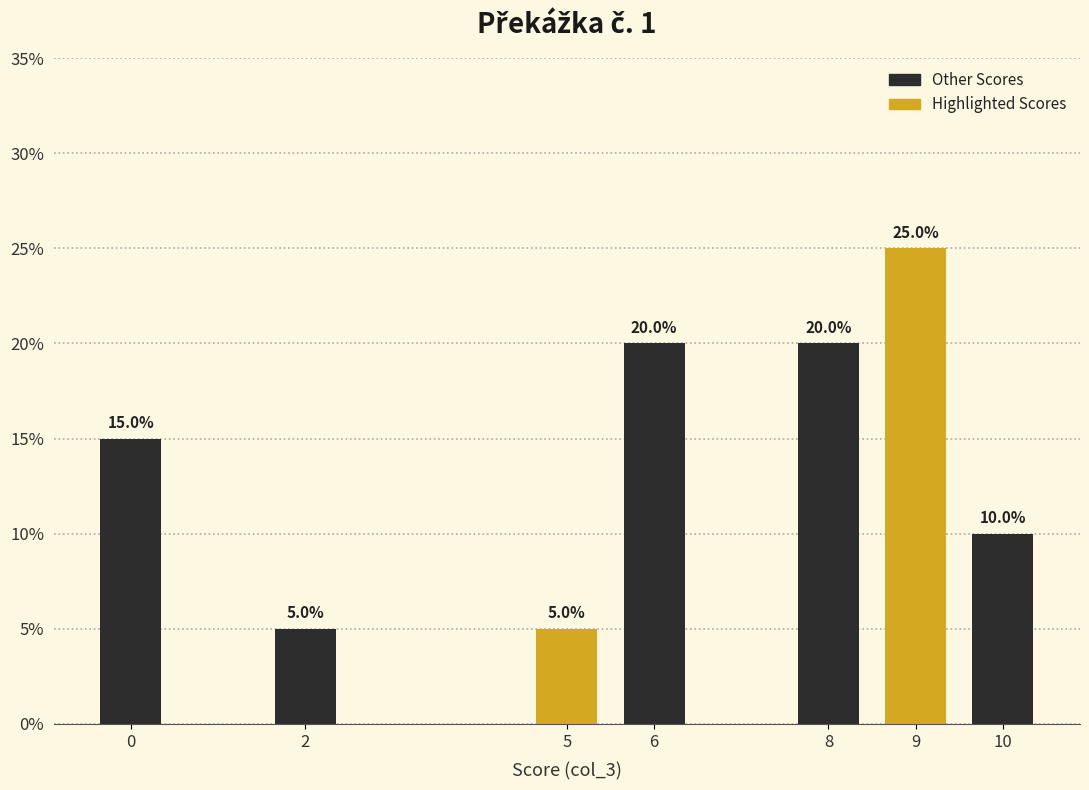

Reading right to left, transcribe all the data shown in this chart.

10	25	20	20	5	5	15